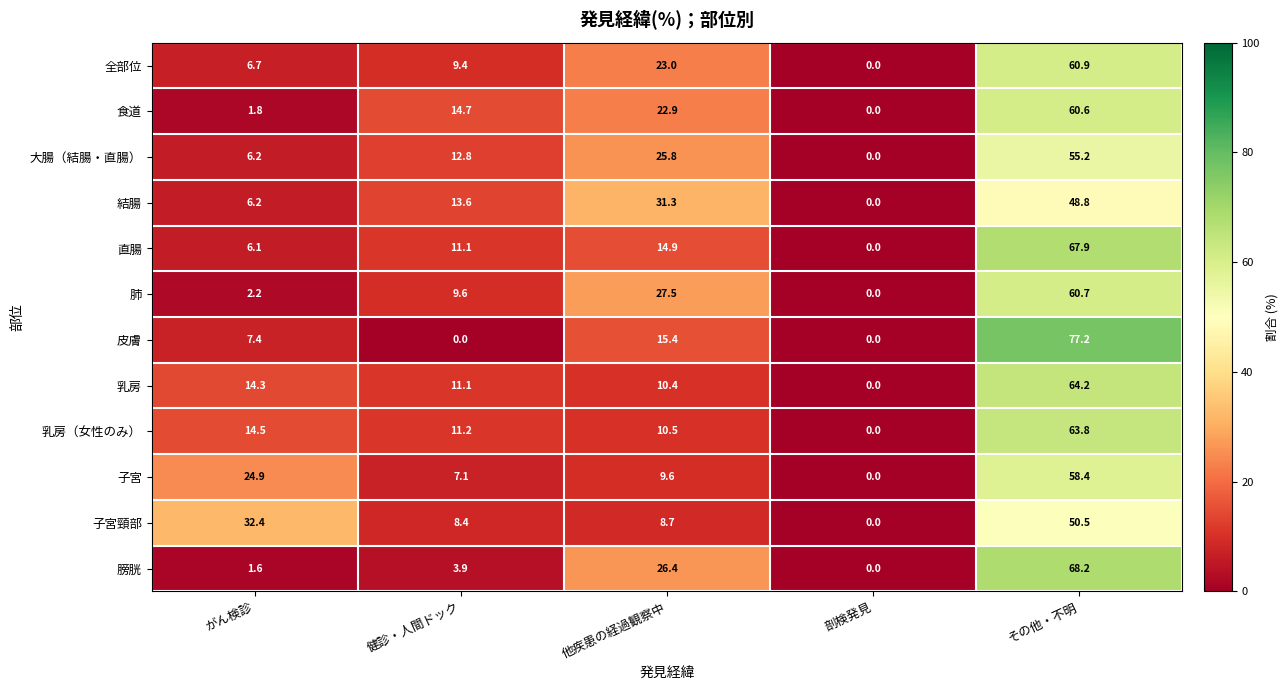

What is the sum of all 乳房 values?

100.0